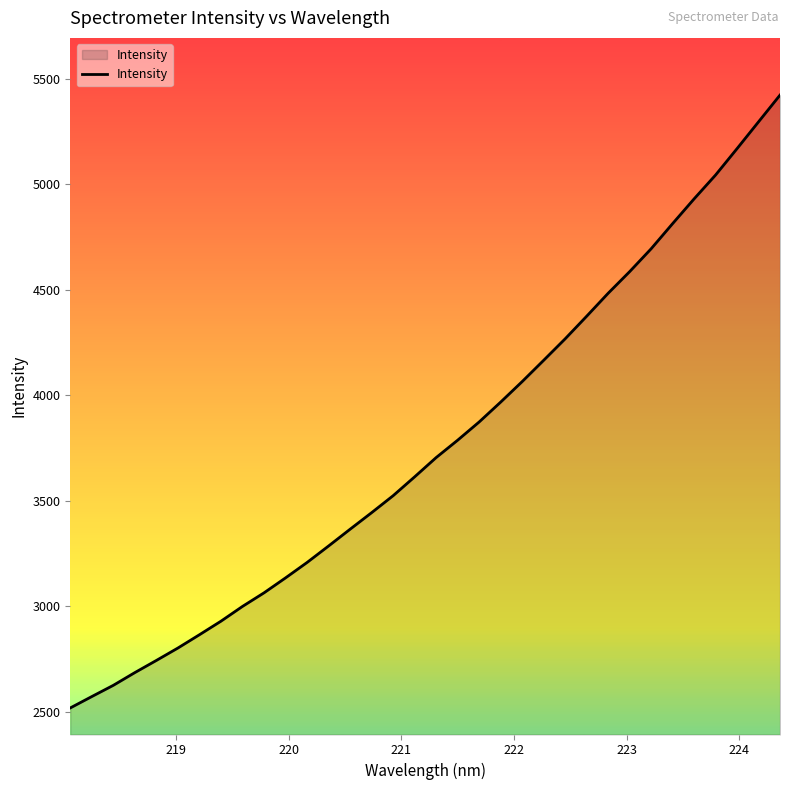

What is the smallest value displayed?

2518.3